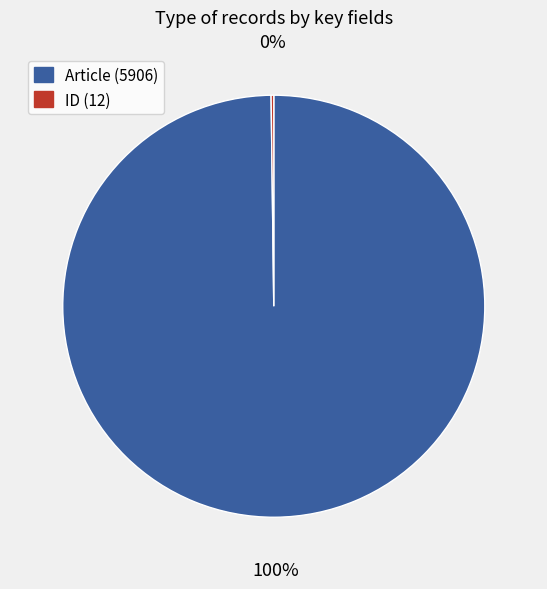

The Article (5906) slice represents 100% of the pie. True or false?

True